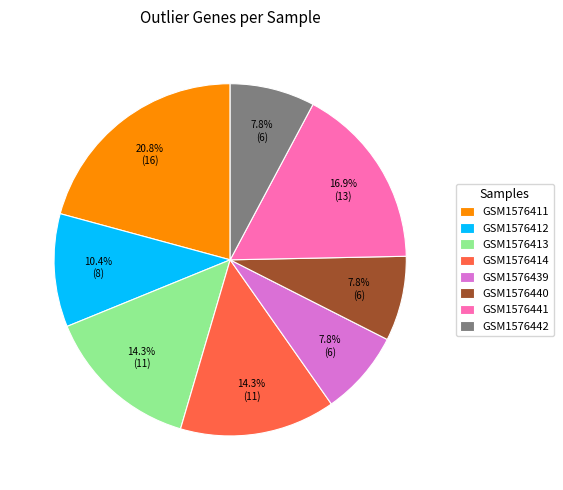

What is the ratio of the value at GSM1576414 to the value at GSM1576441?

0.8